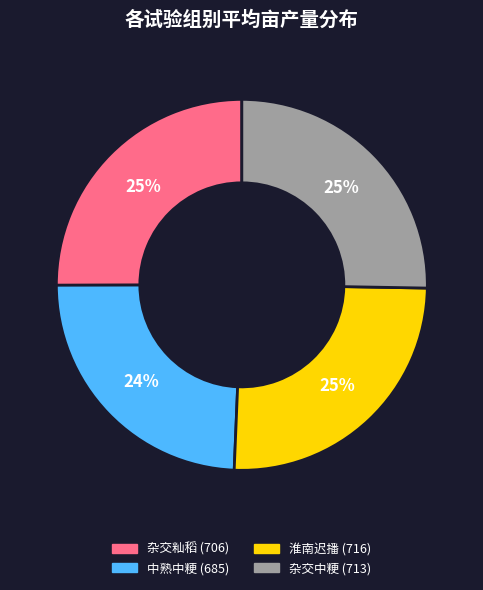

What is the smallest slice in the pie chart?

中熟中粳